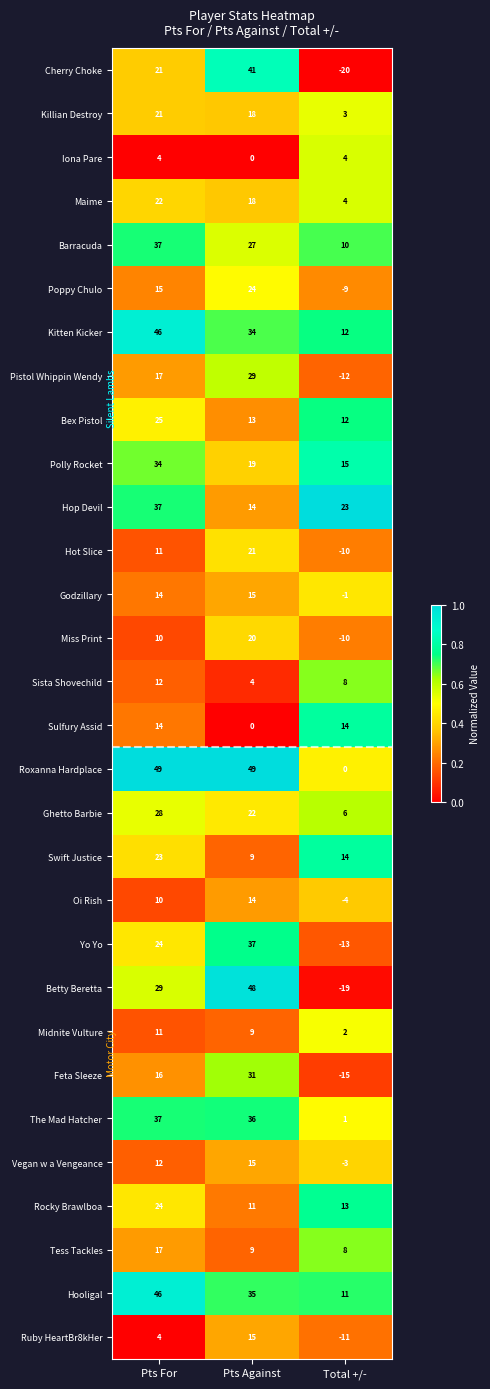

Where is Barracuda nearest to the value 23?

Pts Against